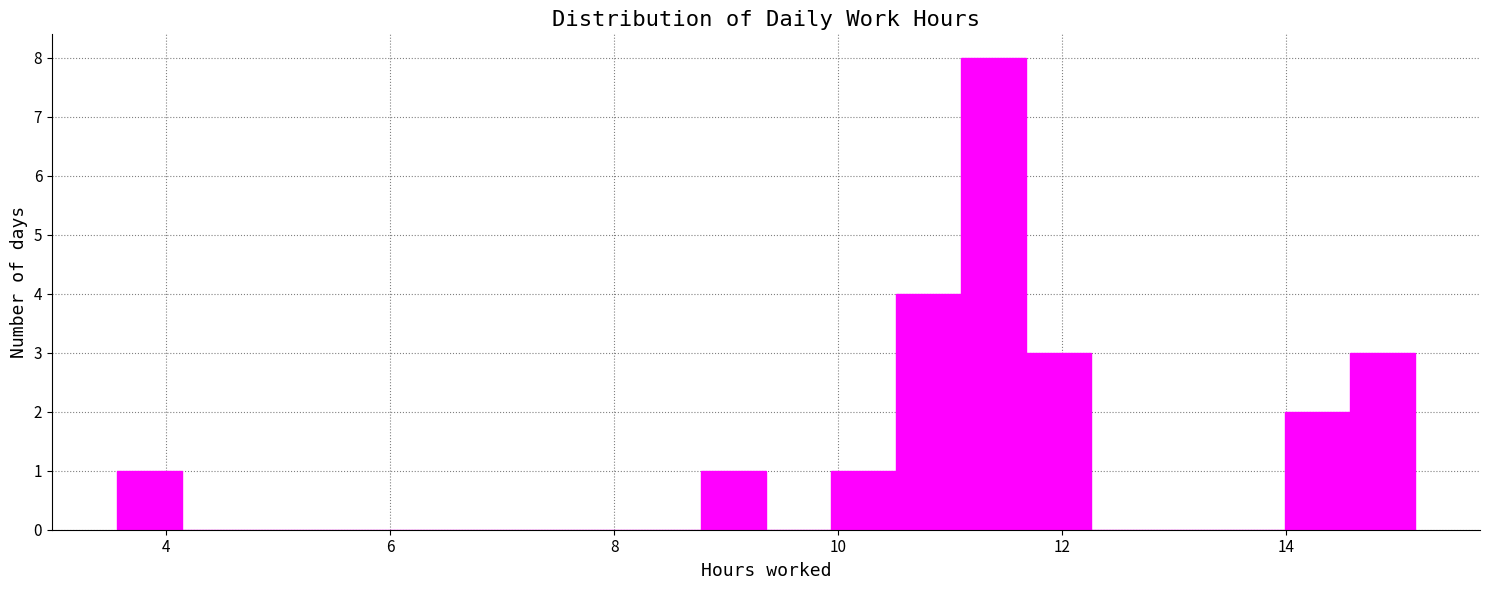

Read against the x-axis, roughly where is the centre of the tallest bar?

11.4